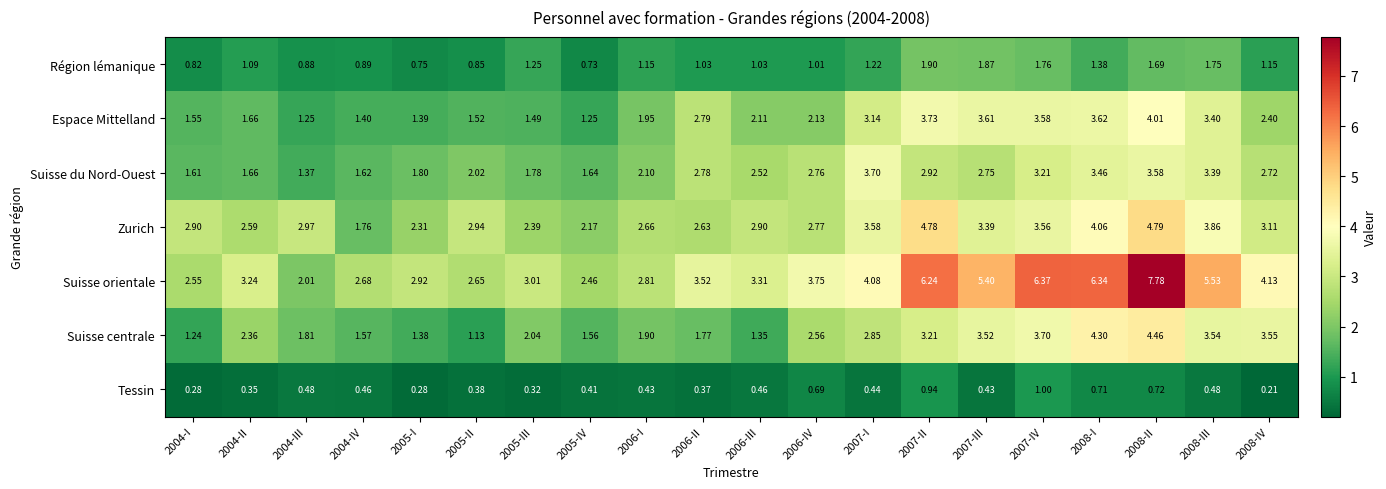

At 2005-IV, list the series in order from largest to smallest.

Suisse orientale, Zurich, Suisse du Nord-Ouest, Suisse centrale, Espace Mittelland, Région lémanique, Tessin